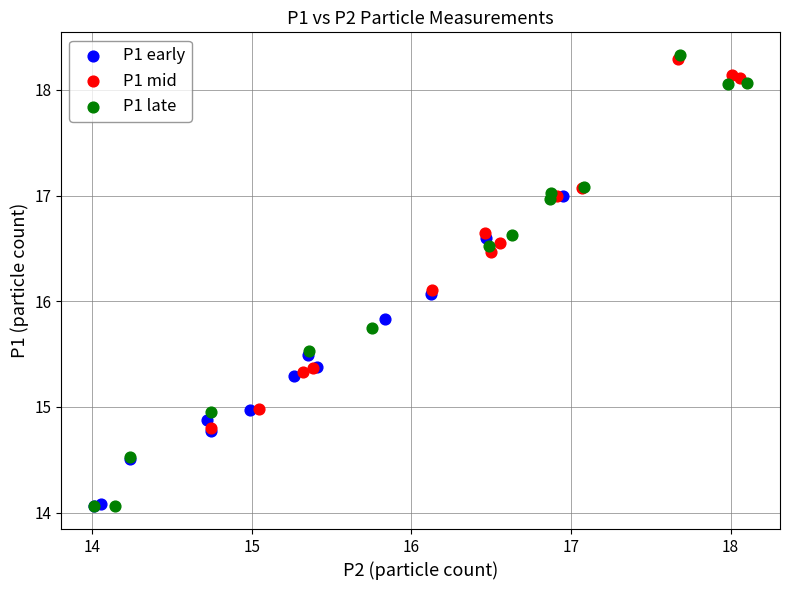

What are all the series names shown in the legend?

P1 early, P1 mid, P1 late